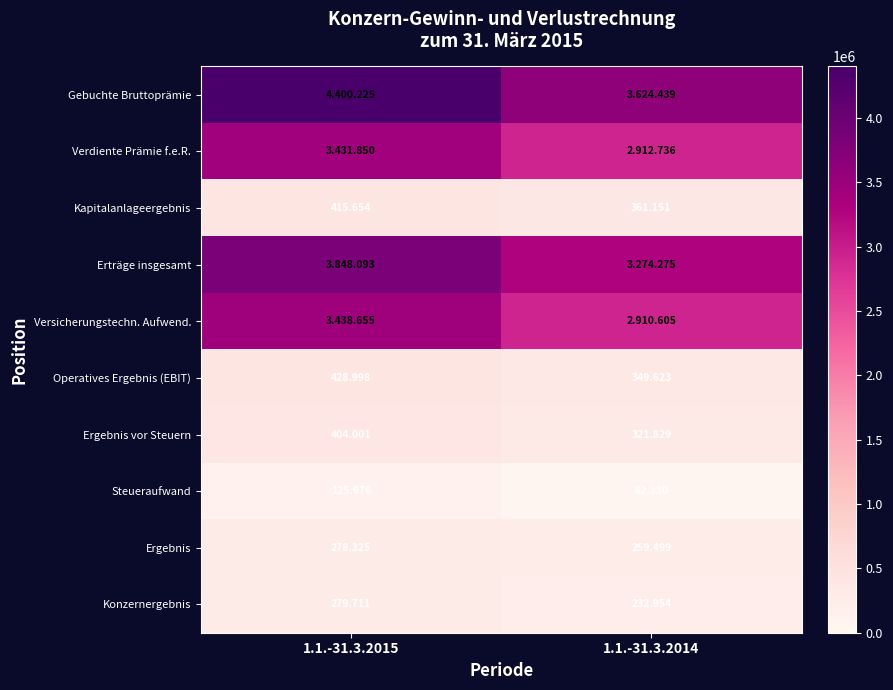

Which label corresponds to the largest value in the chart?

1.1.-31.3.2015